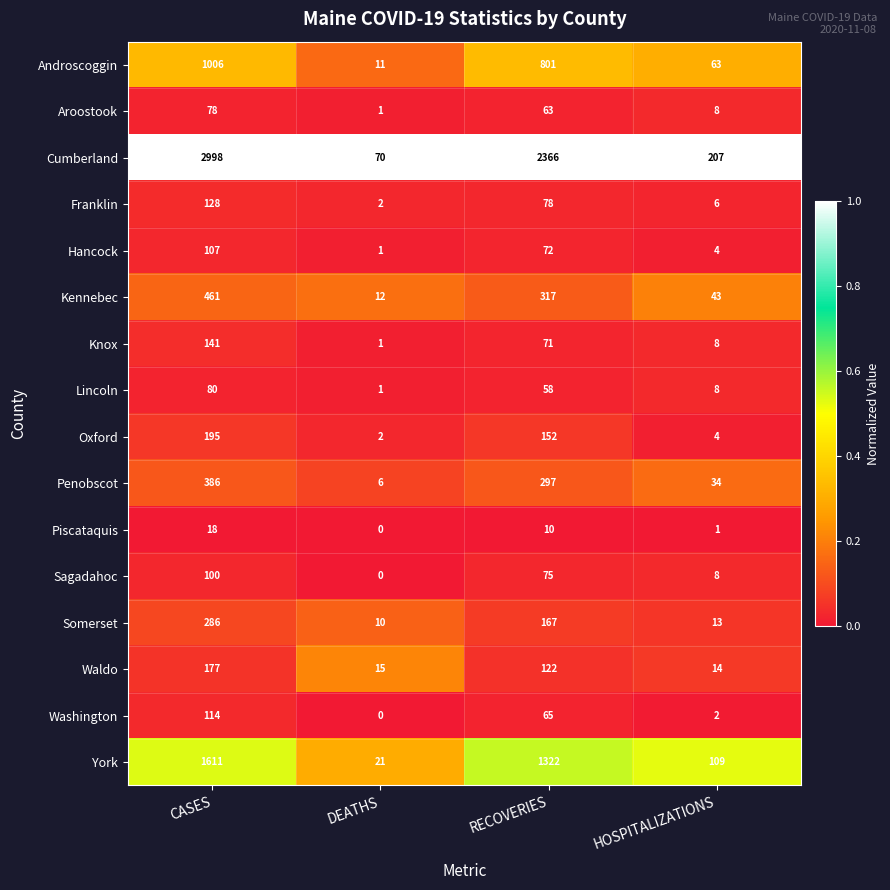

What is the total value across all series at CASES?

7886